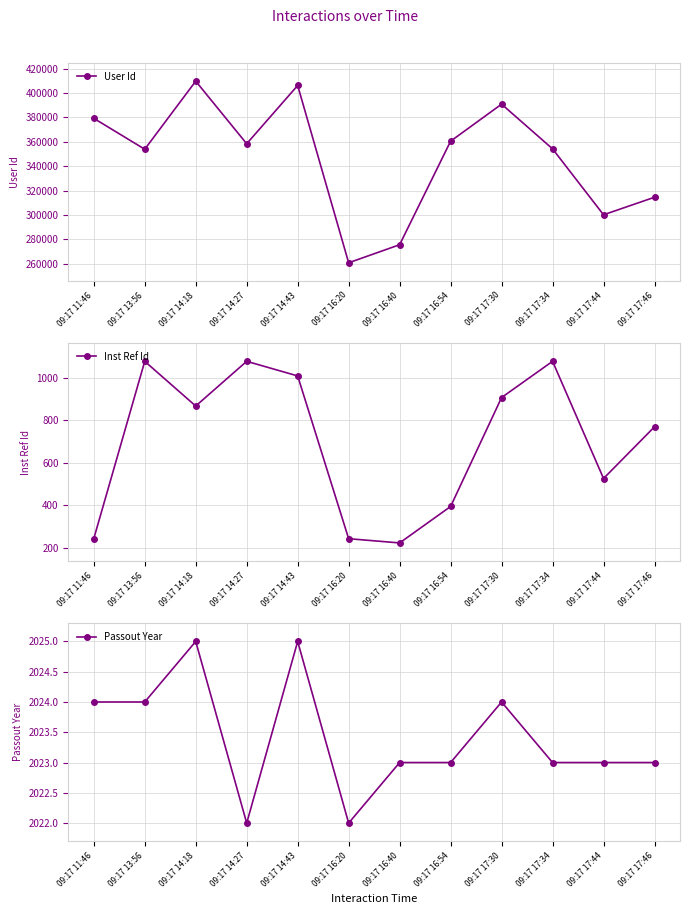

Which label corresponds to the largest value in the chart?

09:17 14:18